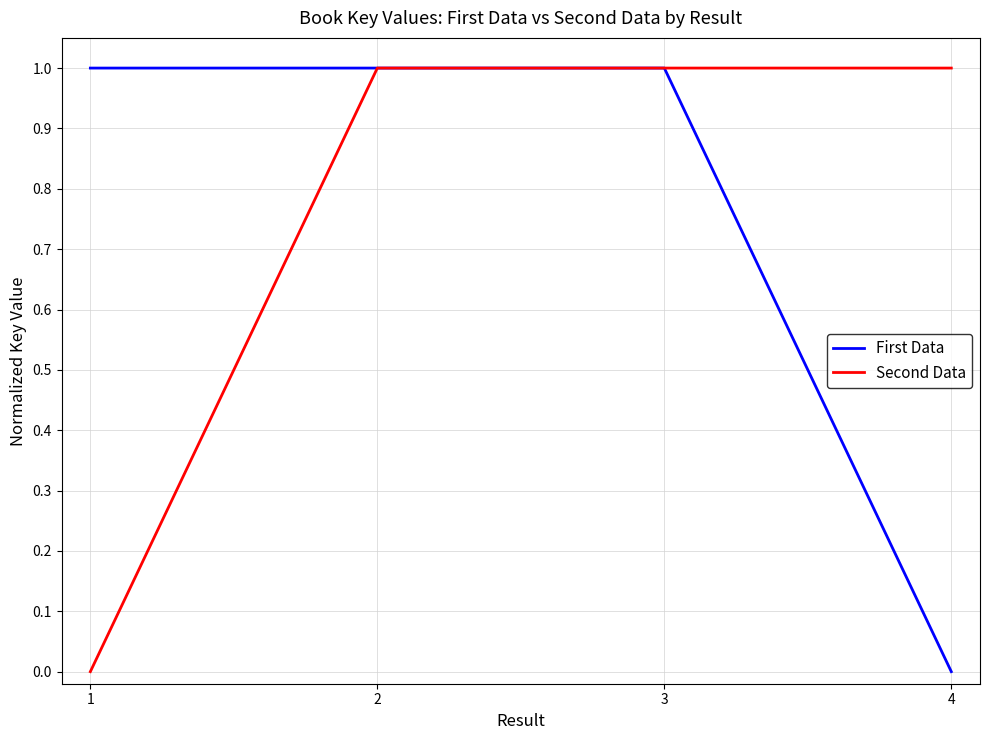

The First Data series shows 0.0 at 4. True or false?

True